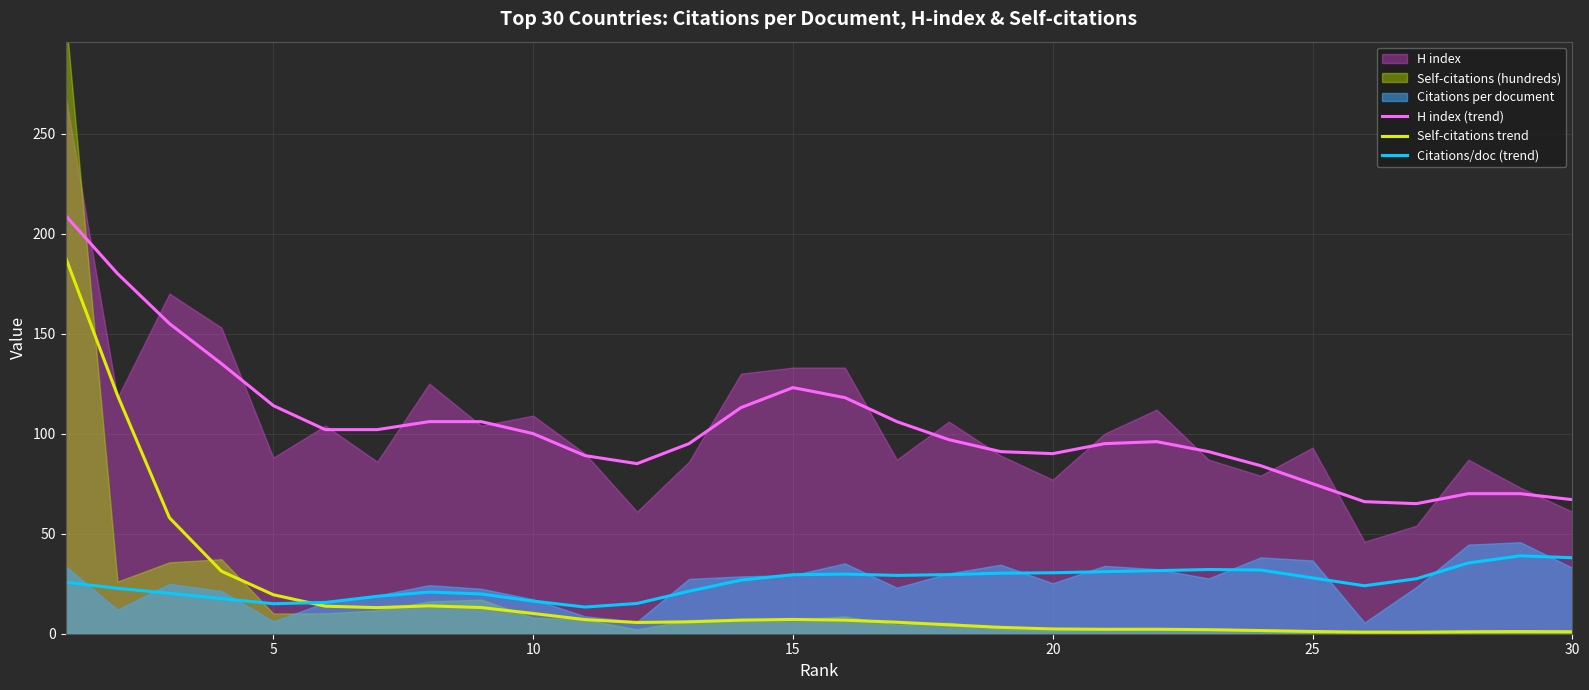

The Self-citations trend series shows 2.4 at 20. True or false?

True